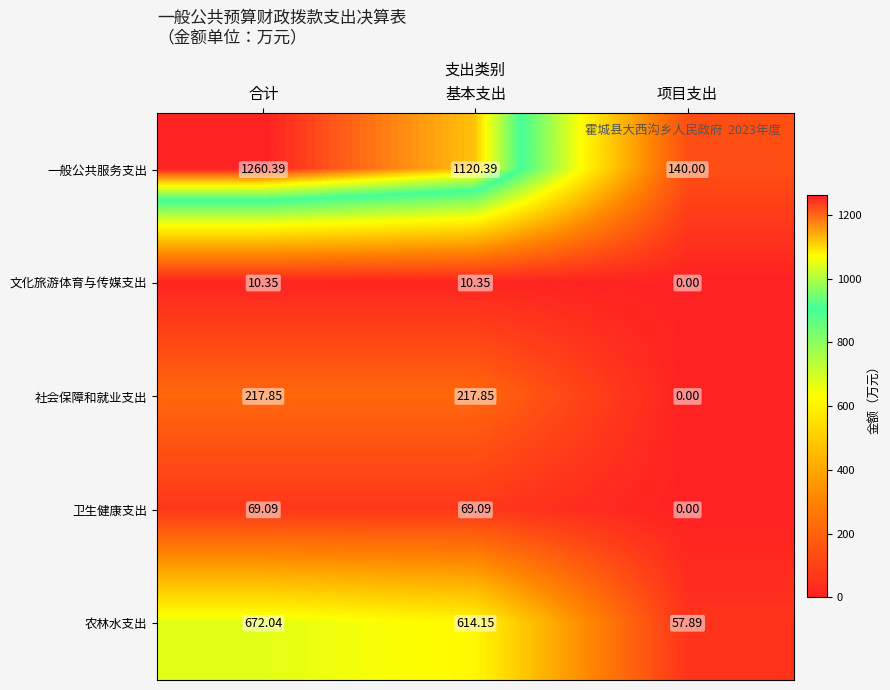

At how many categories does at least one series exceed 874?

2